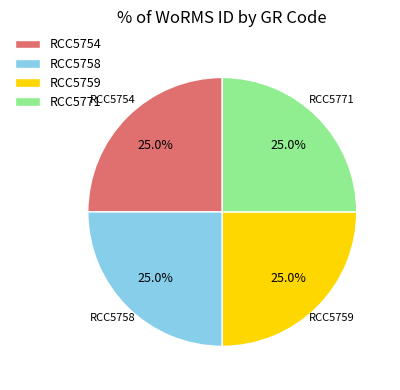

Is there a majority slice in this chart?

No